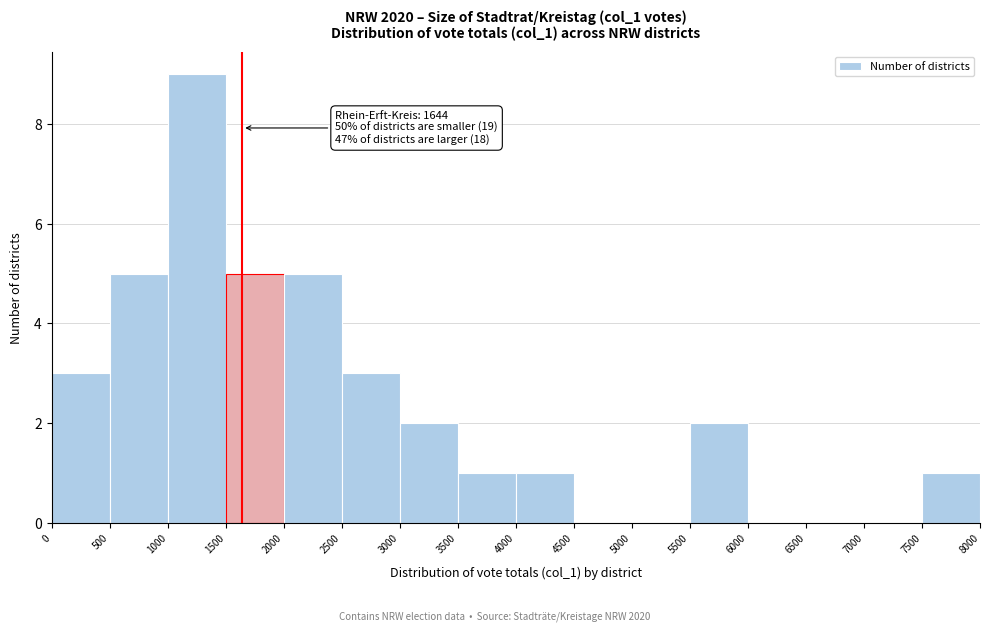

Over which range of the x-axis is the bar tallest?

1000 to 1500